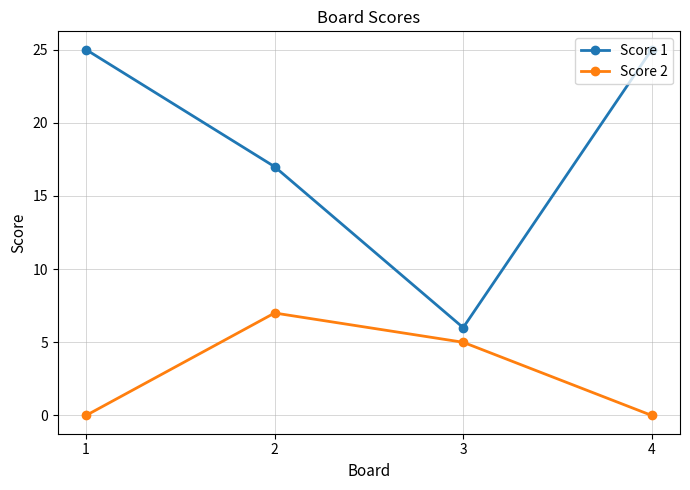

What is the average value of the Score 2 series?

3